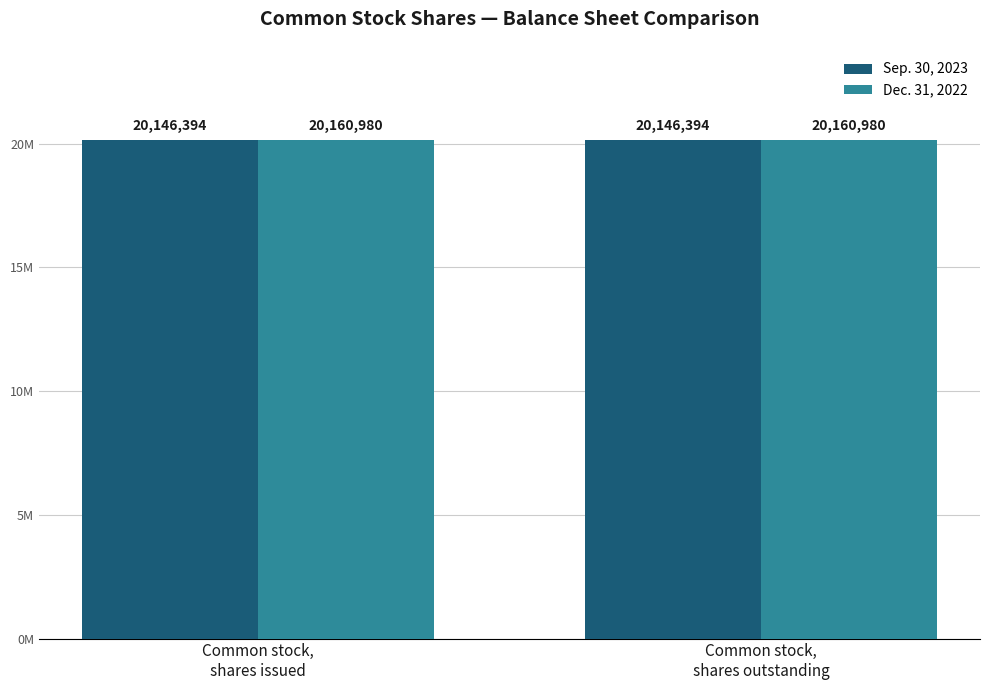

Which label corresponds to the largest value in the chart?

Common stock,
shares issued